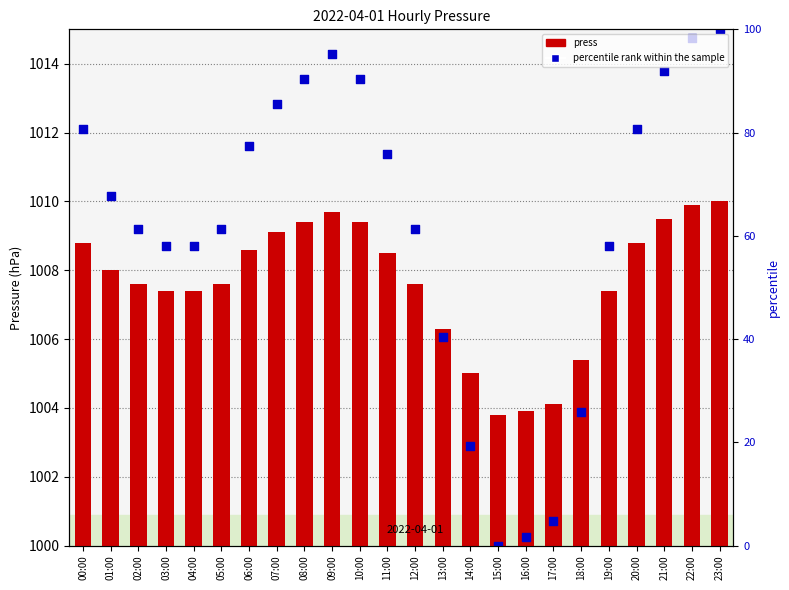

Which series reaches the minimum Y coordinate?

press